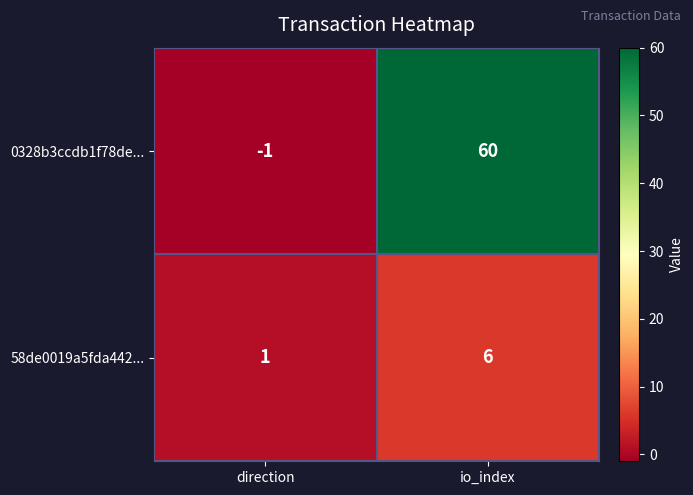

Read the 58de0019a5fda442... value at io_index.

6